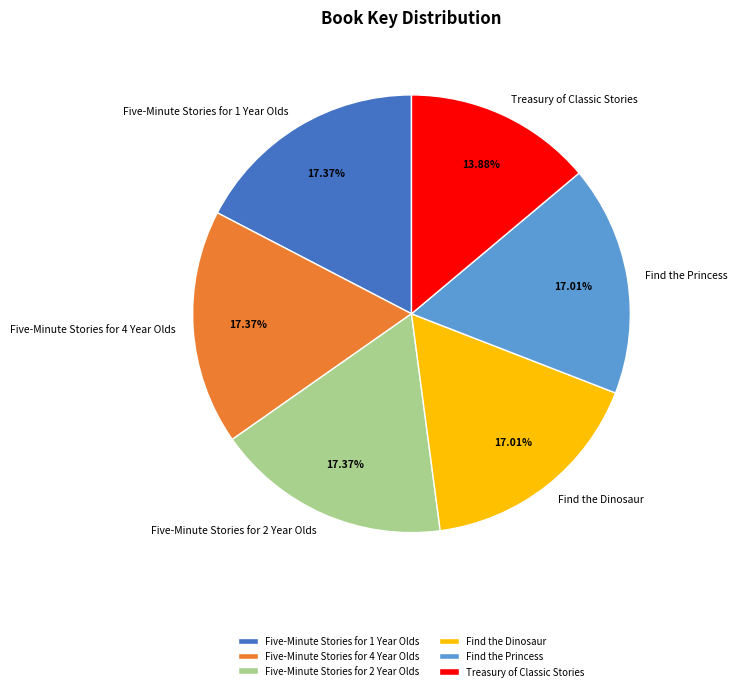

Combined, what portion of the pie is Find the Princess and Five-Minute Stories for 1 Year Olds?

34.4%